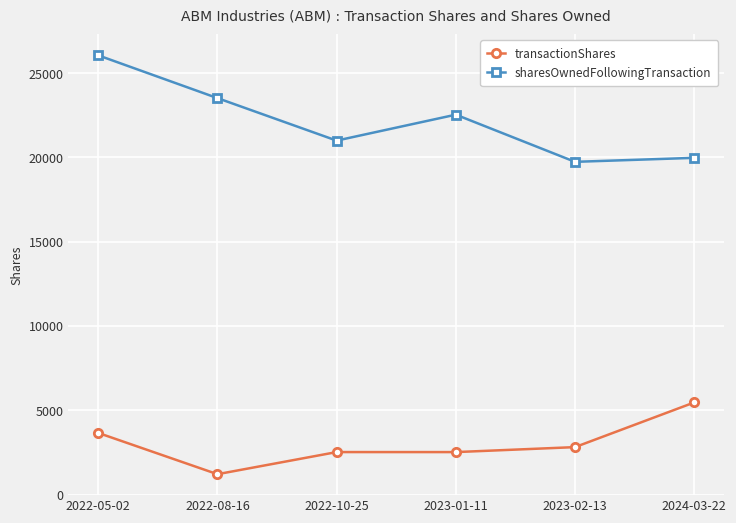

The value of sharesOwnedFollowingTransaction at 2024-03-22 is 19972. True or false?

True